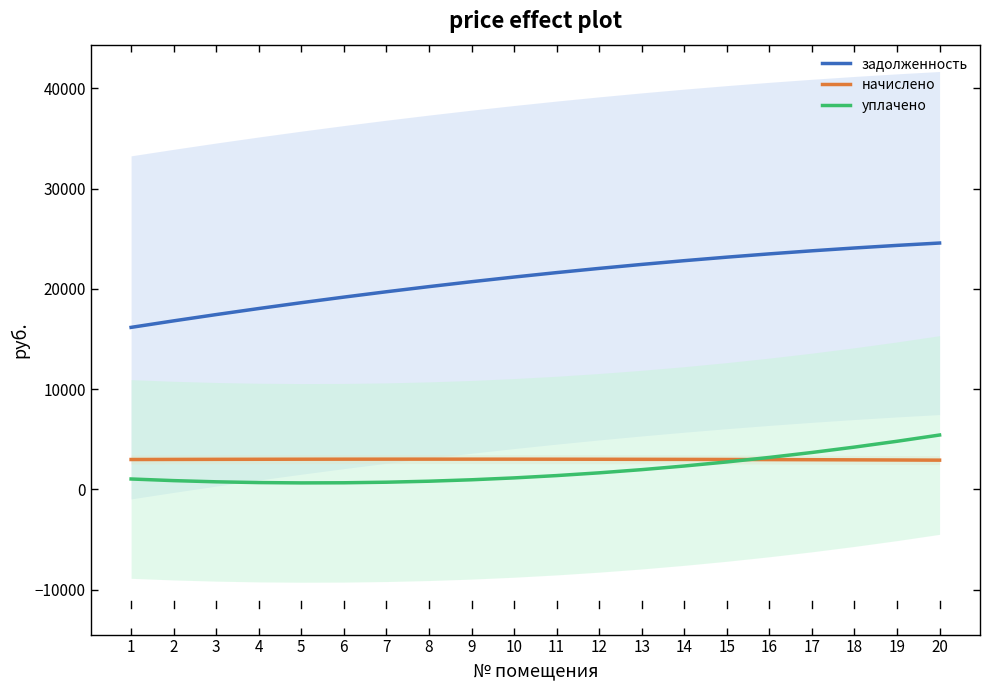

True or false: задолженность has a value of 22440.4 at 13.

True